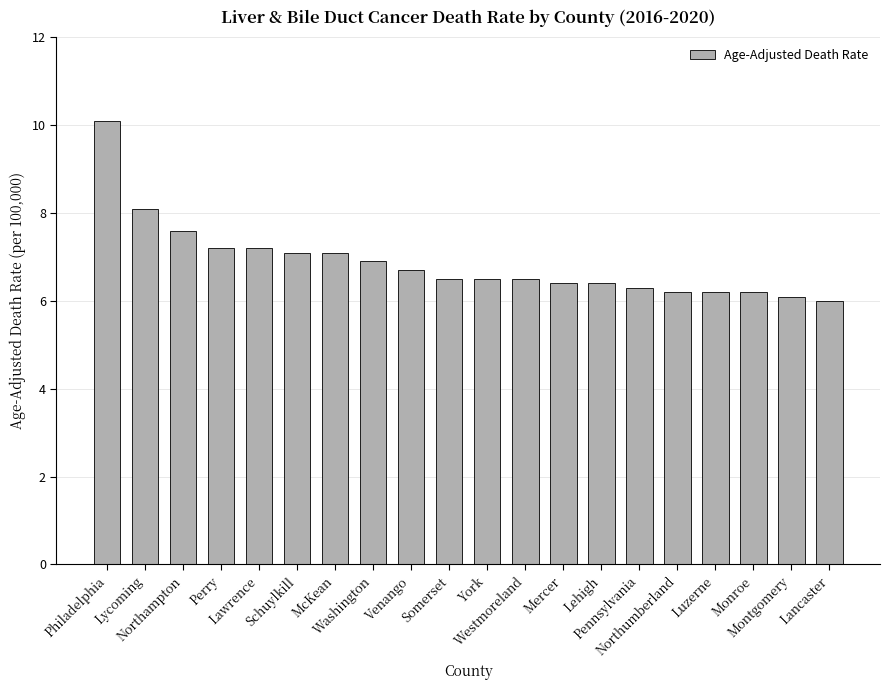

Which label corresponds to the smallest value in the chart?

Lancaster